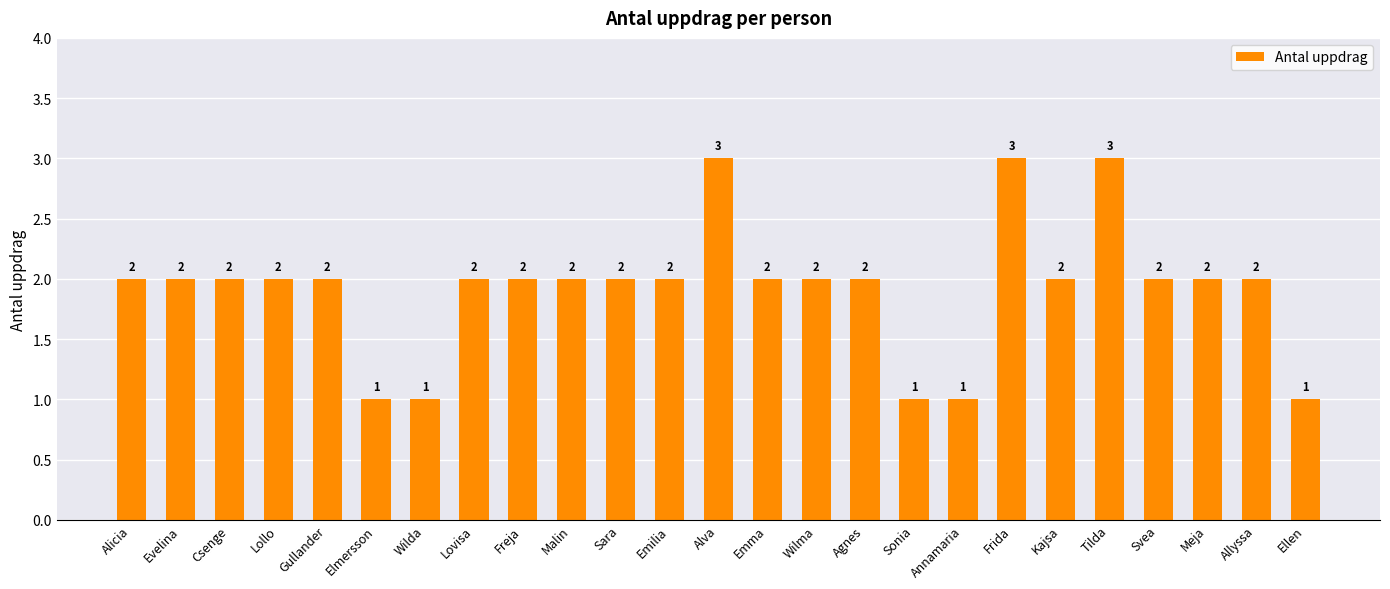

Reading left to right, extract all data points from this chart.

2	2	2	2	2	1	1	2	2	2	2	2	3	2	2	2	1	1	3	2	3	2	2	2	1